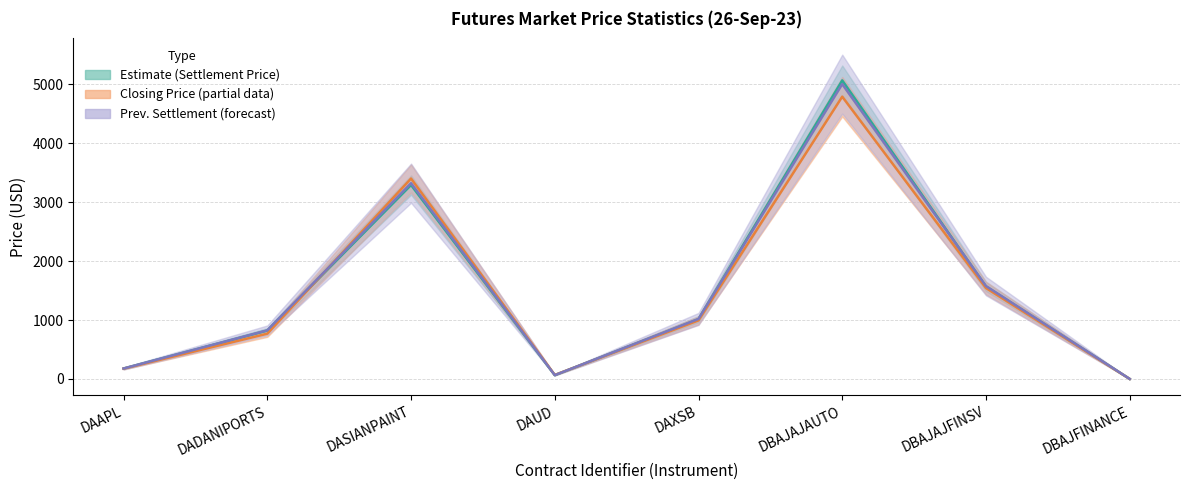

Is it true that Closing Price equals 175.0 at DAAPL?

True